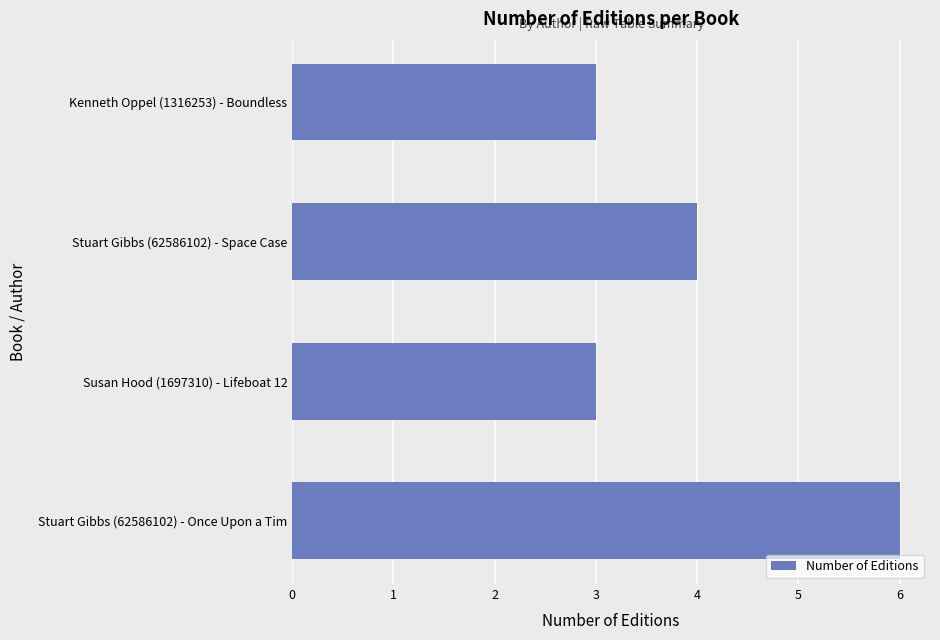

Does the chart contain any negative values?

No